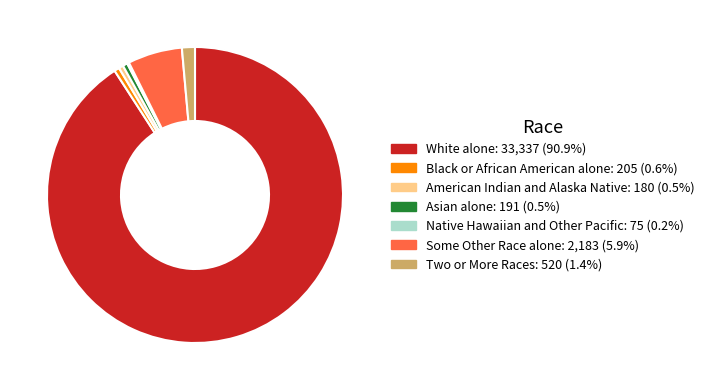

Combined, do American Indian and Alaska Native and Two or More Races account for over 50%?

No